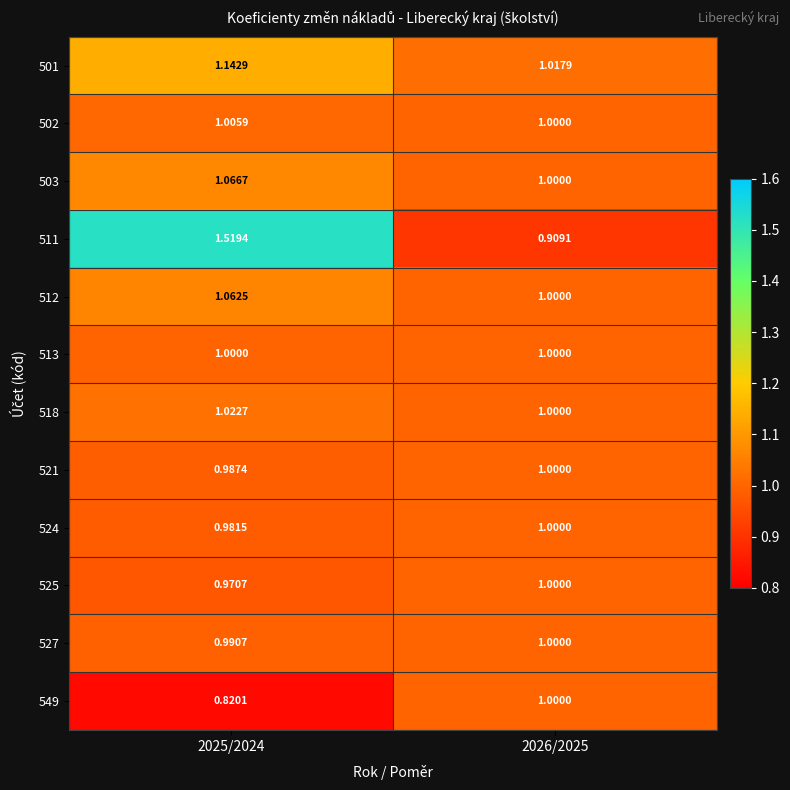

How many data points in 525 are less than 1?

1